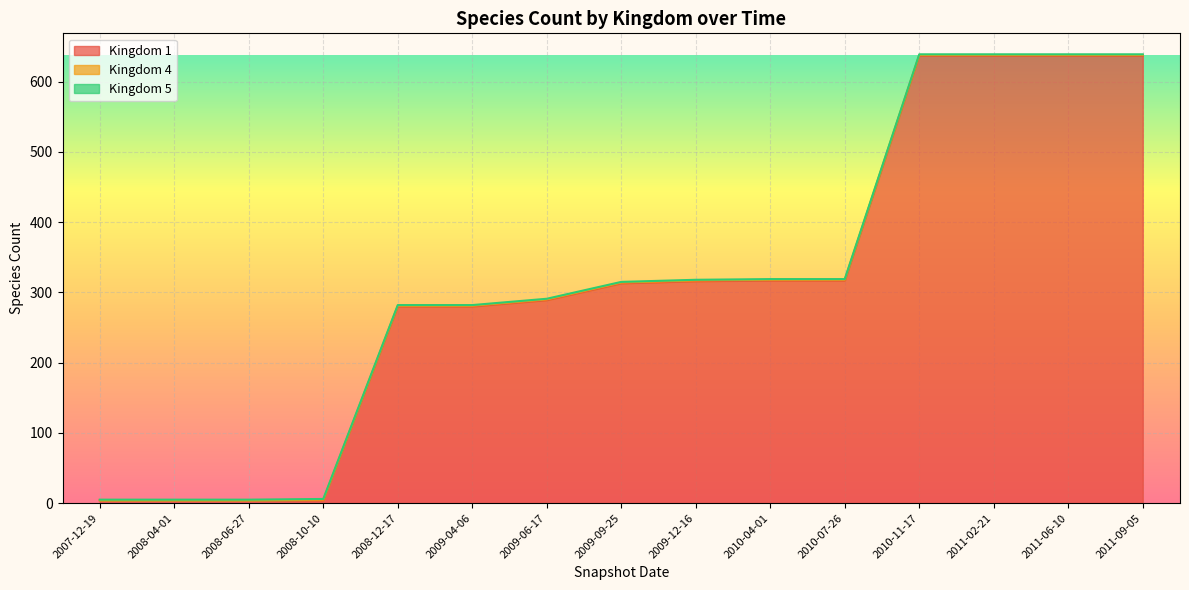

The 1 series shows 280 at 2009-04-06. True or false?

True